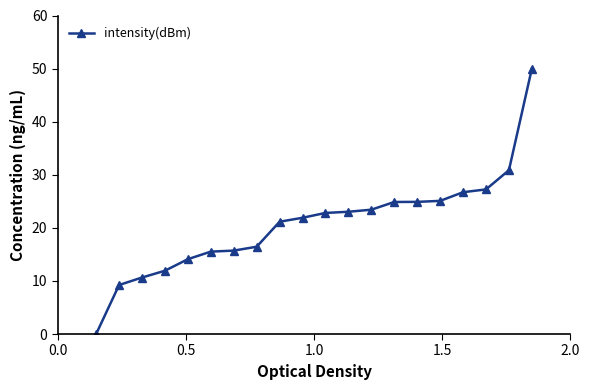

What is the difference between the maximum and minimum values?

50.0